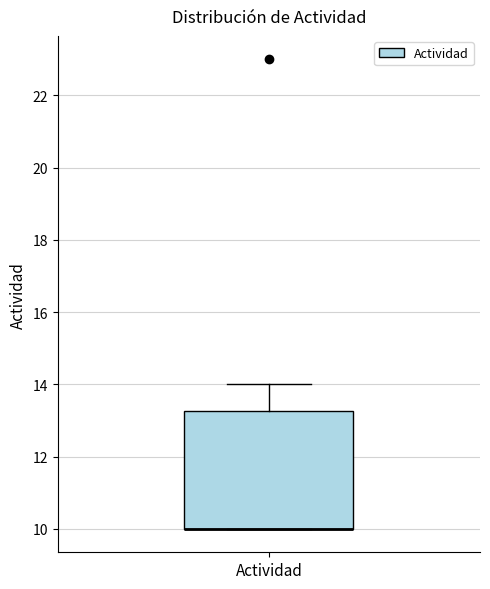

Transcribe this box plot: give where the median line is, the range the box spans, and where the two whiskers end, as read against the y-axis. The values are not printed on the chart, so give them approximately, as read against the axis.

median 10.0 (drawn on the box's lower edge), box 10.0 to 13.2, whiskers 10.0 to 14.0